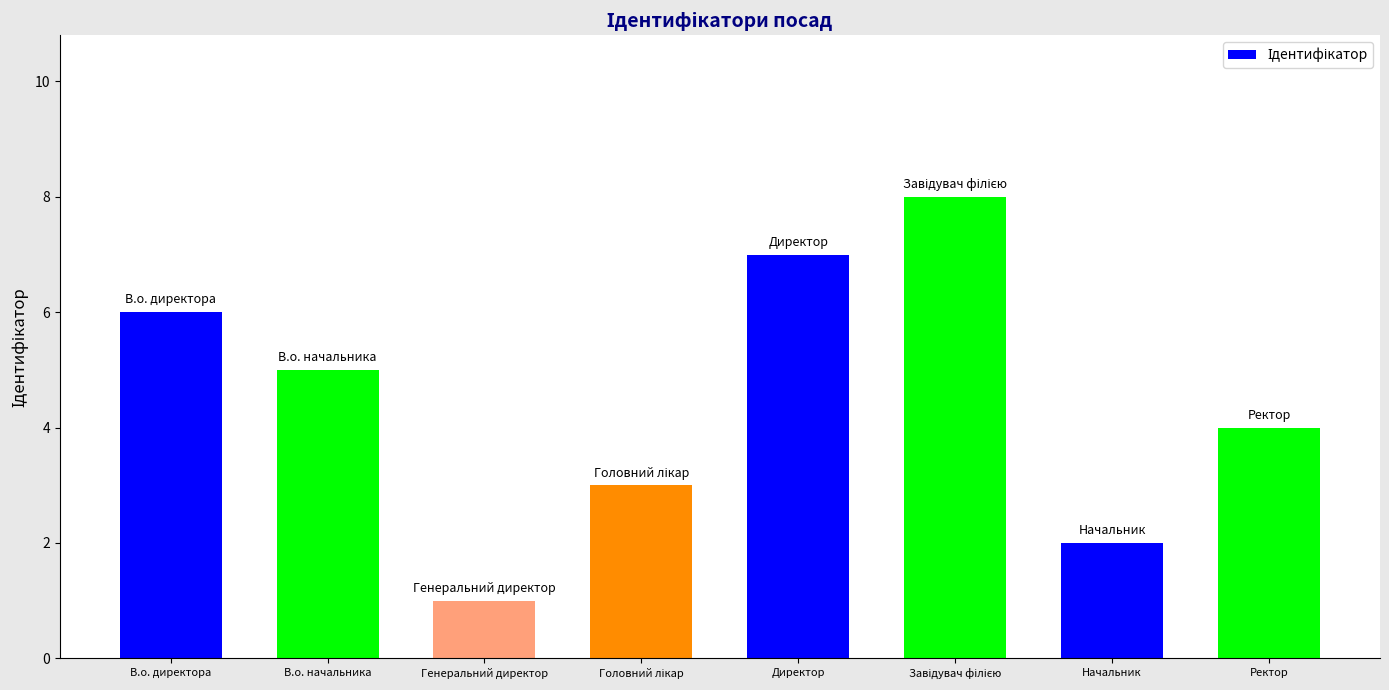

Reading left to right, extract all data points from this chart.

6	5	1	3	7	8	2	4